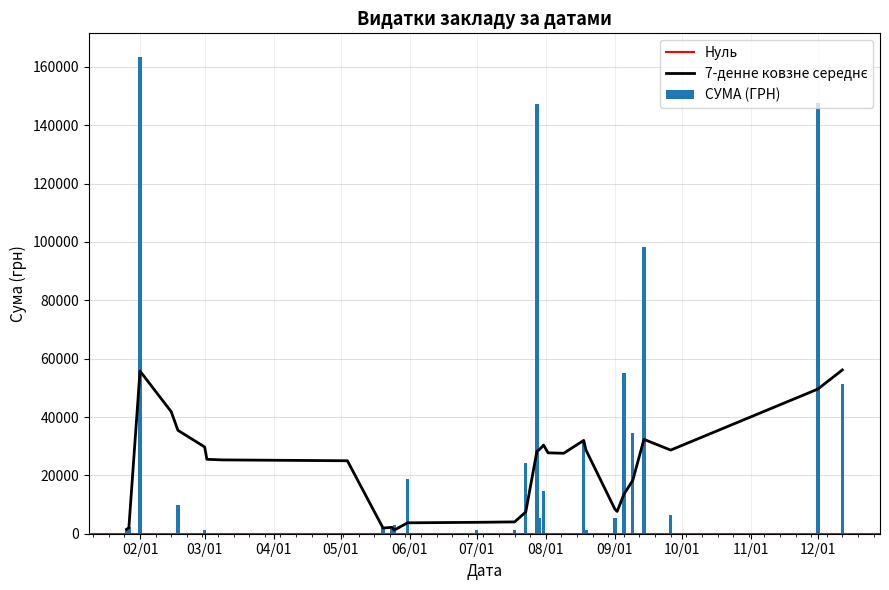

Are the bars grouped side by side (vs. stacked)?

No